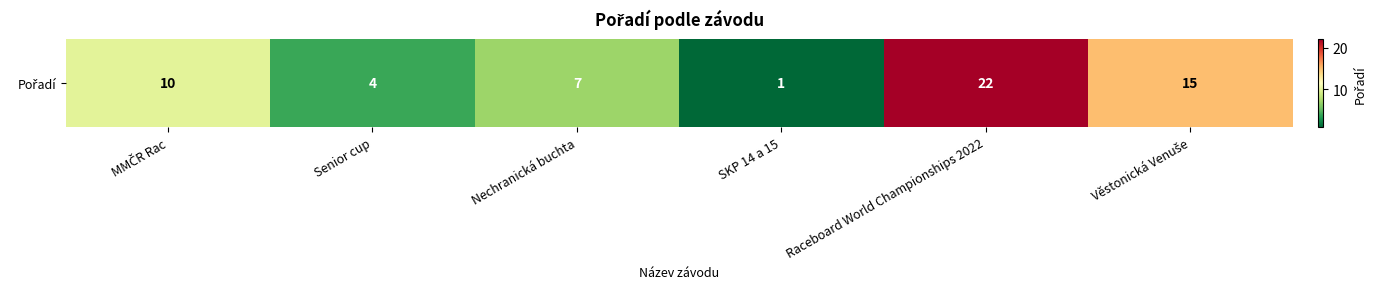

At which label does the data first exceed 10?

Raceboard World Championships 2022